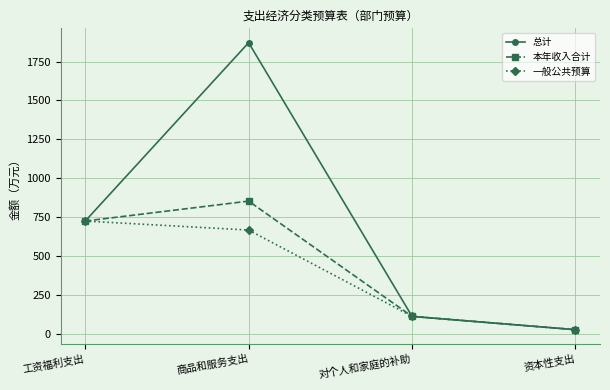

What is the label of the 1st point from the right?

资本性支出